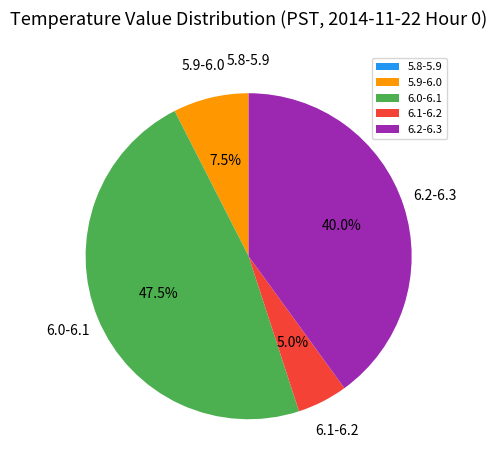

Is there a majority slice in this chart?

No